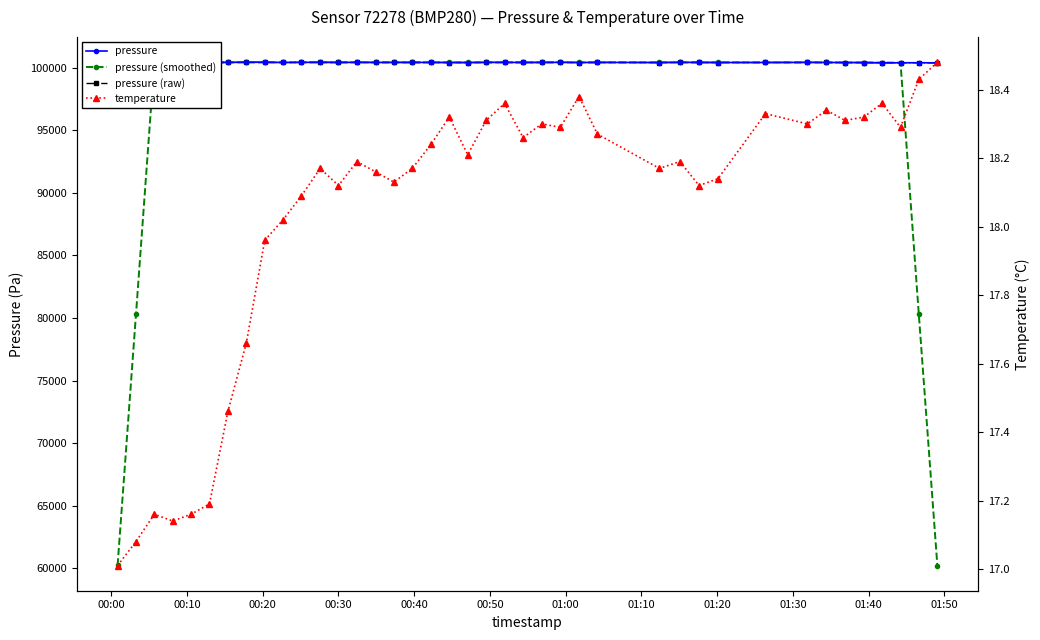

At how many categories does at least one series exceed 85167?

40